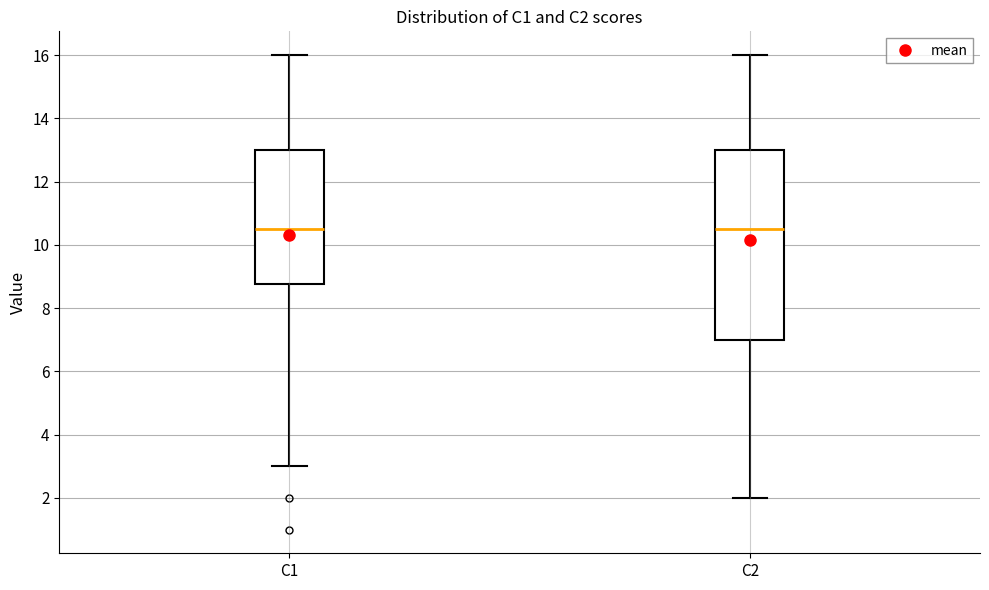

Which box is the tallest, from its lower edge to its upper edge?

C2